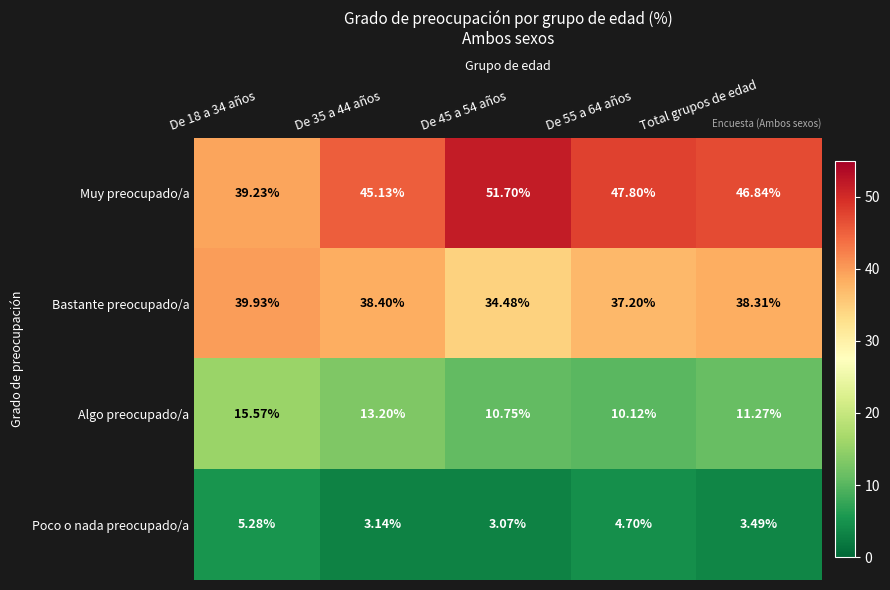

Which series has the largest total across all categories?

Muy preocupado/a